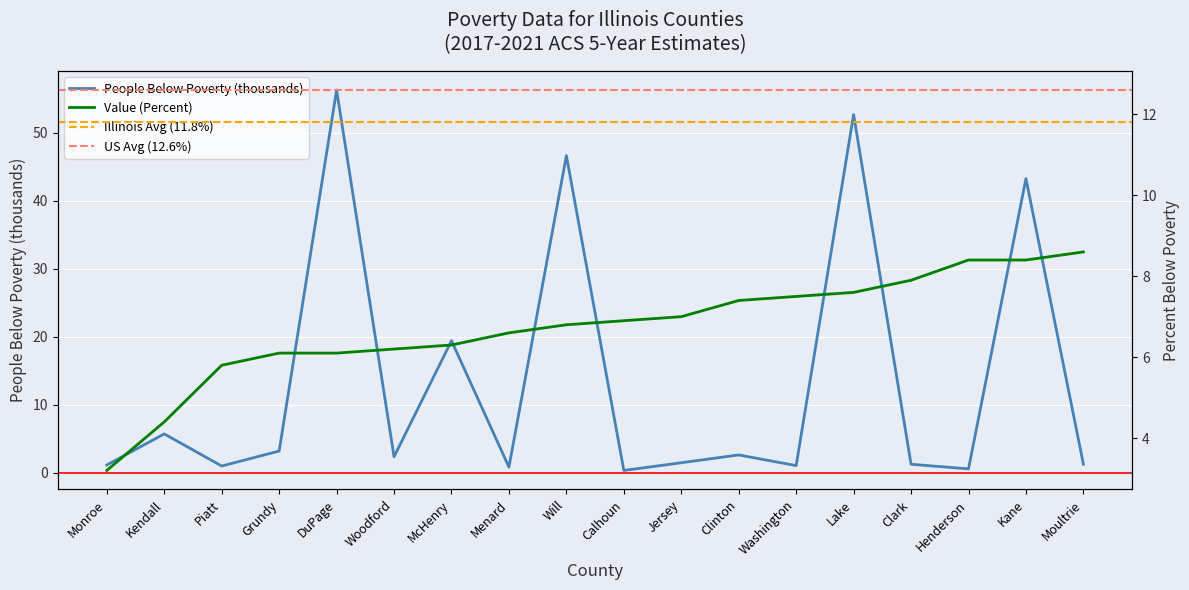

After their last crossing, which series has the higher values: People (Below Poverty) or Value (Percent)?

Value (Percent)